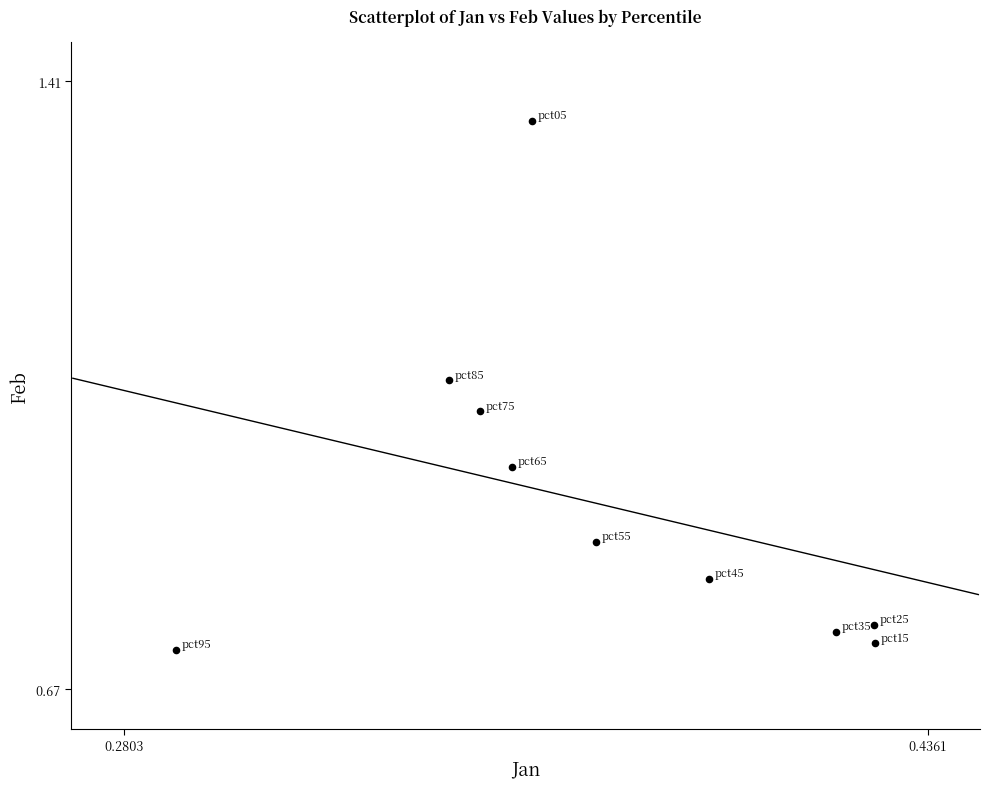

What is the range of Y values (max minus min)?

0.6